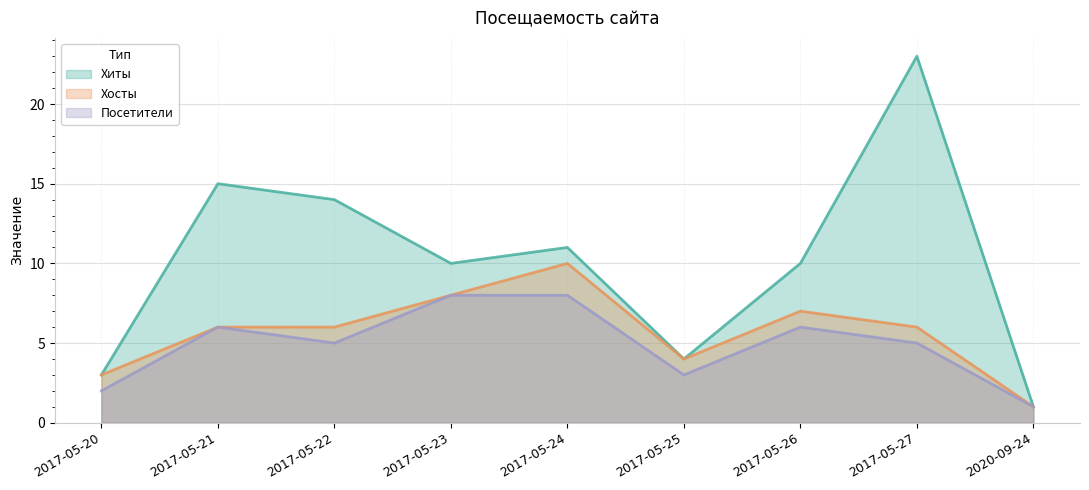

At how many categories does at least one series exceed 10?

4